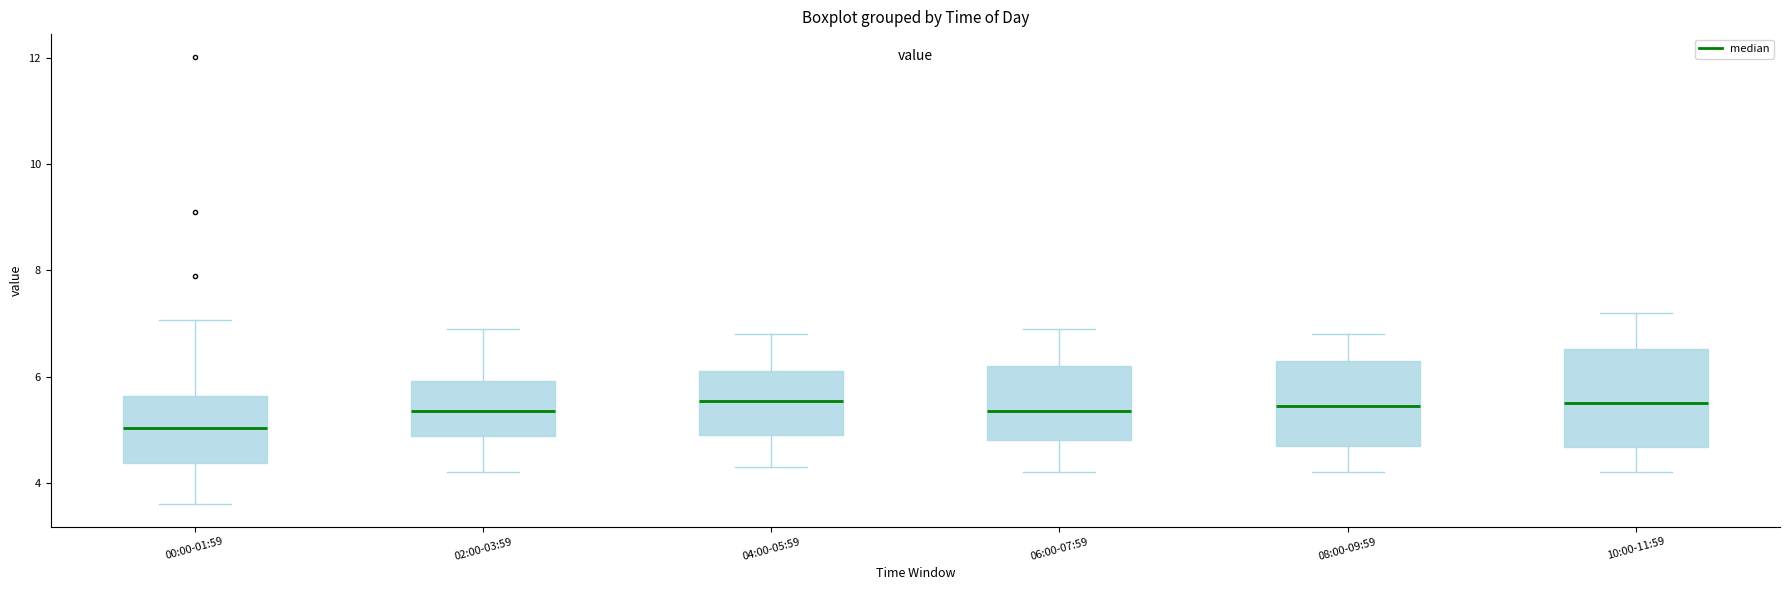

Where is the lower edge of the box for 10:00-11:59 on the y-axis? The values are not printed on the chart, so give them approximately, as read against the axis.

4.6